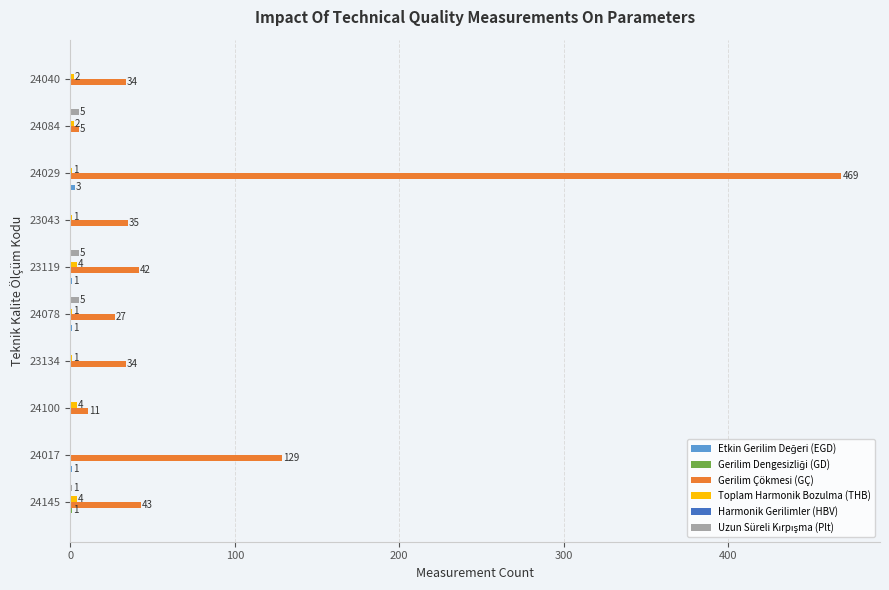

True or false: Gerilim Çökmesi (GÇ) has a value of 43 at 24145.

True